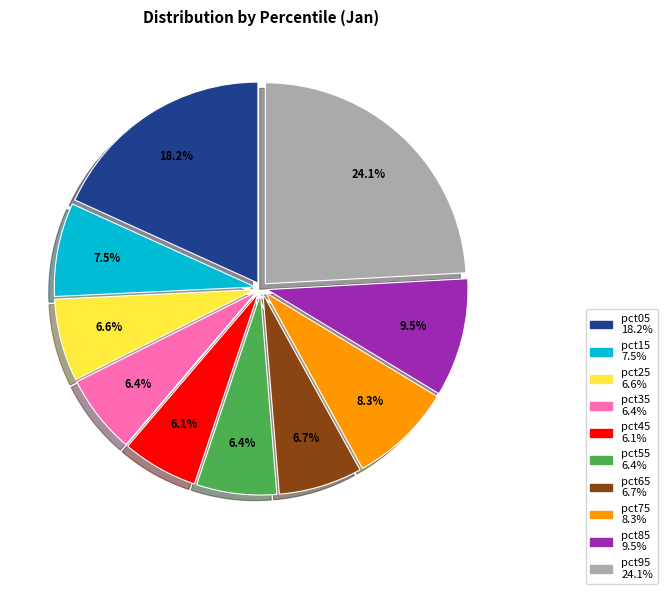

How much of the chart is everything except pct75?

91.7%